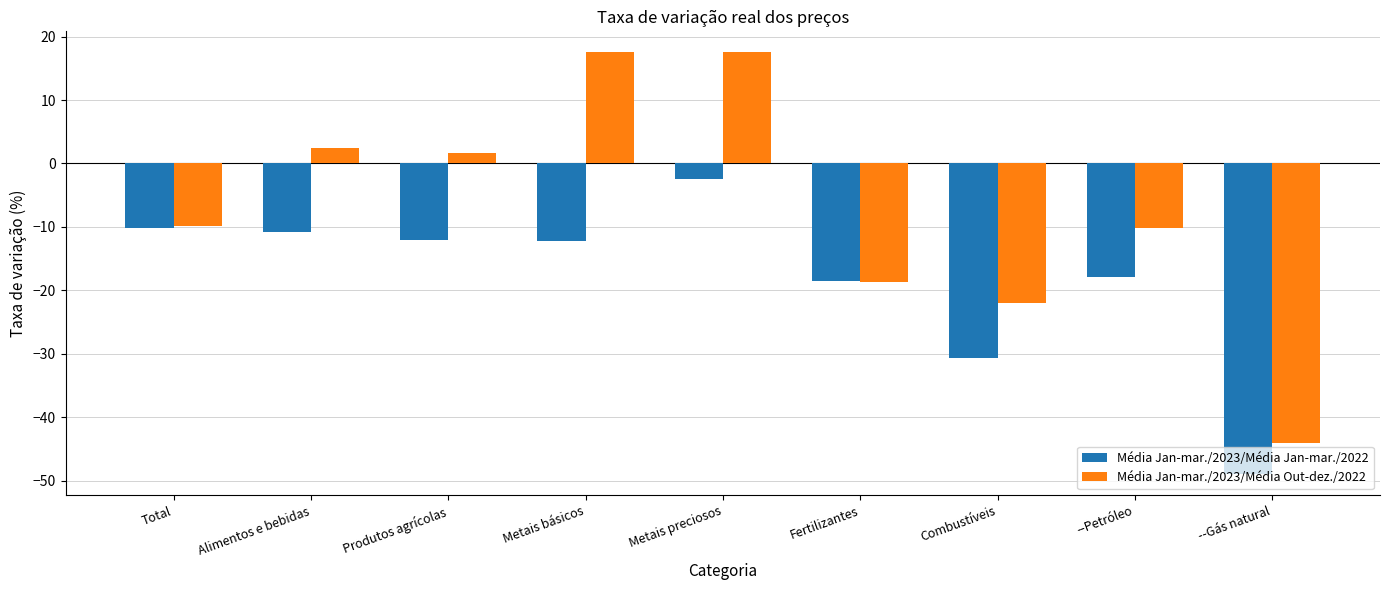

How many groups of bars are there?

9